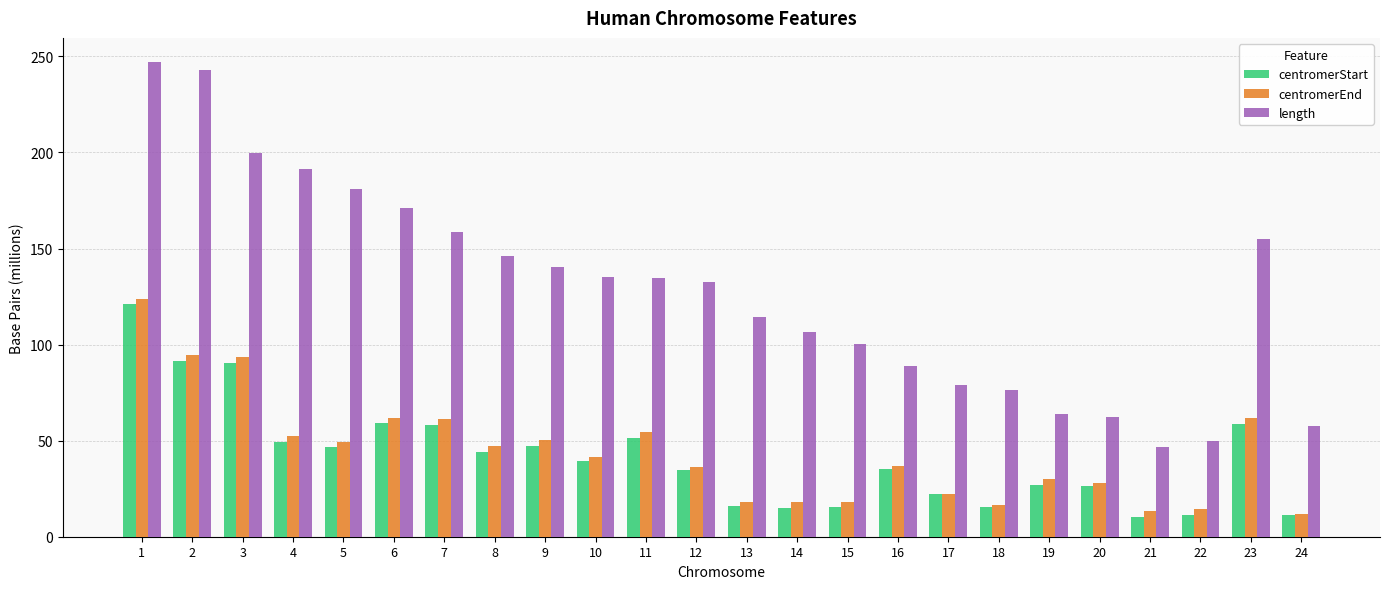

How many values in the length series are below 134?

12